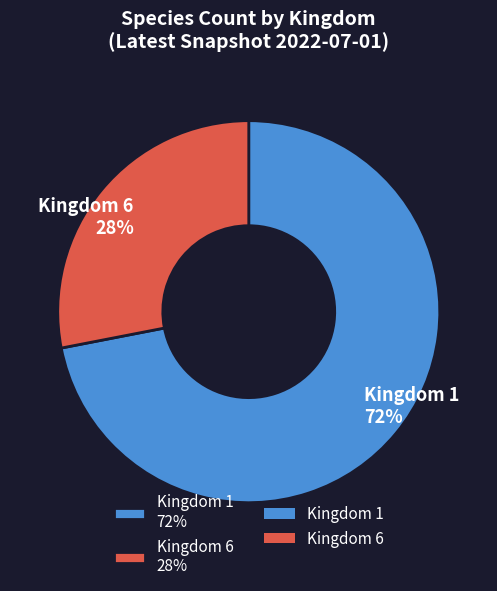

To the nearest percent, what portion does Kingdom 1 represent?

72%